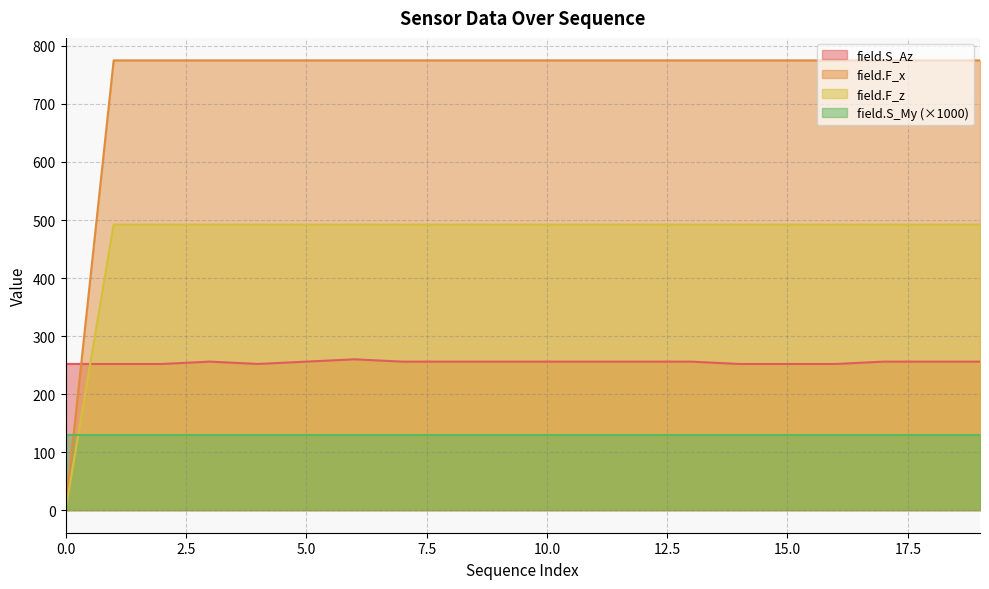

Which series has the largest range (max minus min)?

field.F_x